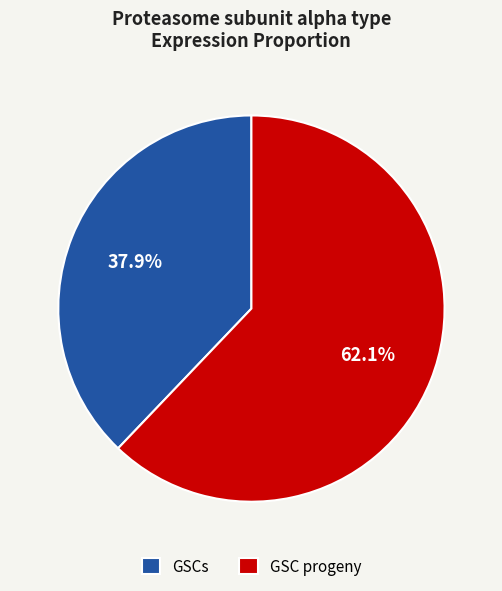

Do GSC progeny and GSCs together represent more than half of the pie?

Yes